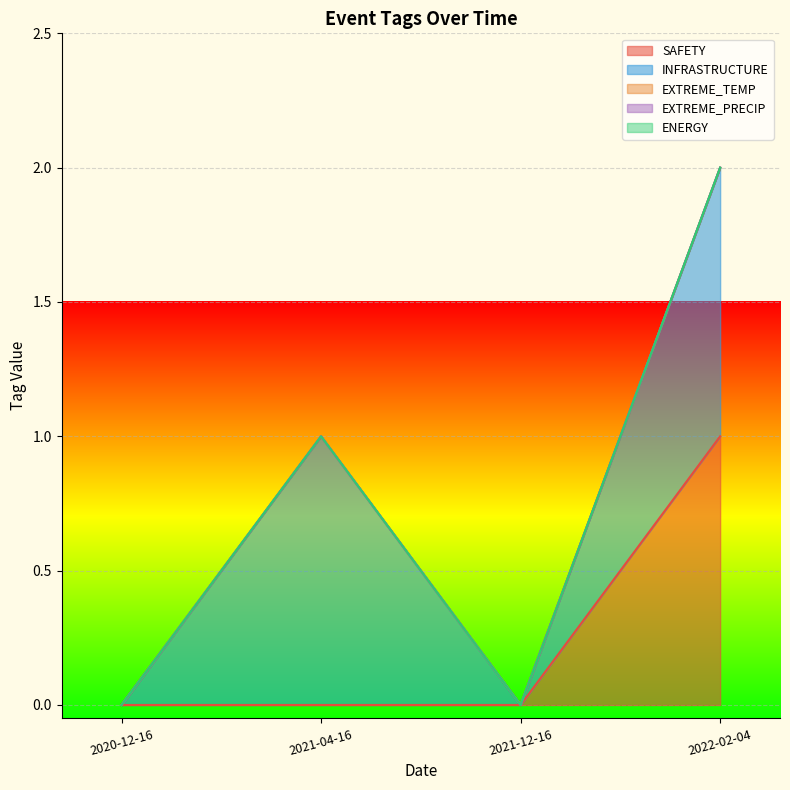

True or false: SAFETY and INFRASTRUCTURE intersect in this chart.

False